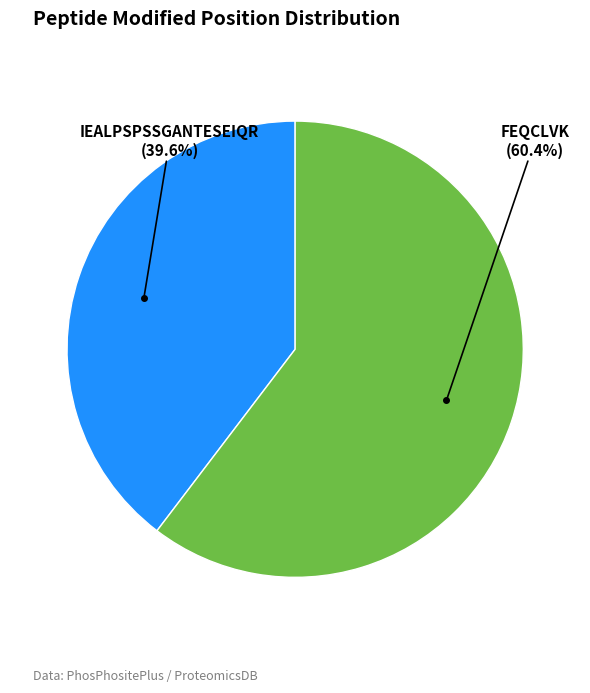

Does any single category account for the majority?

Yes